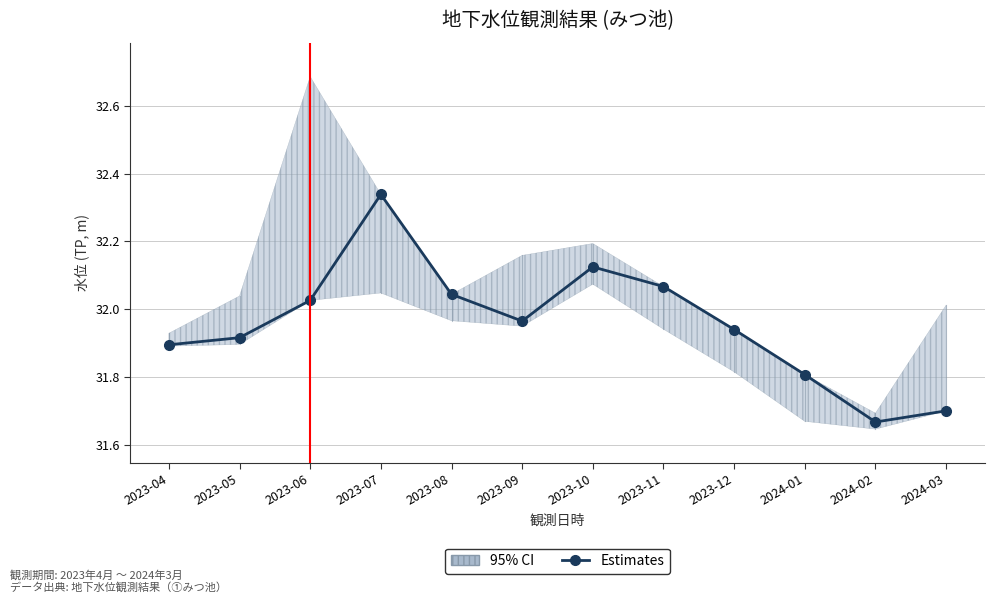

Which label corresponds to the smallest value in the chart?

2024-02